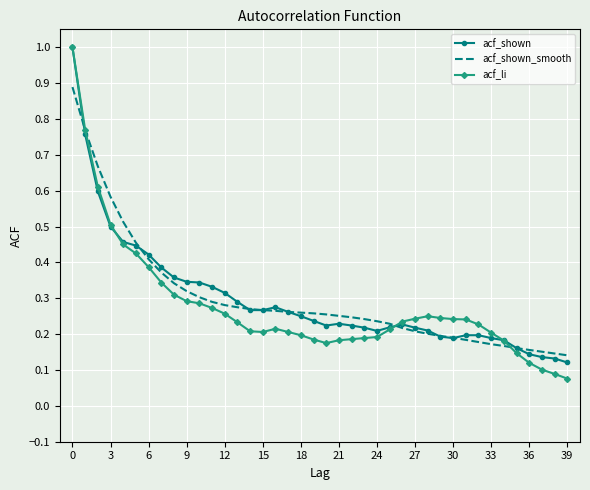

What is the highest value of the acf_li series?

1.0